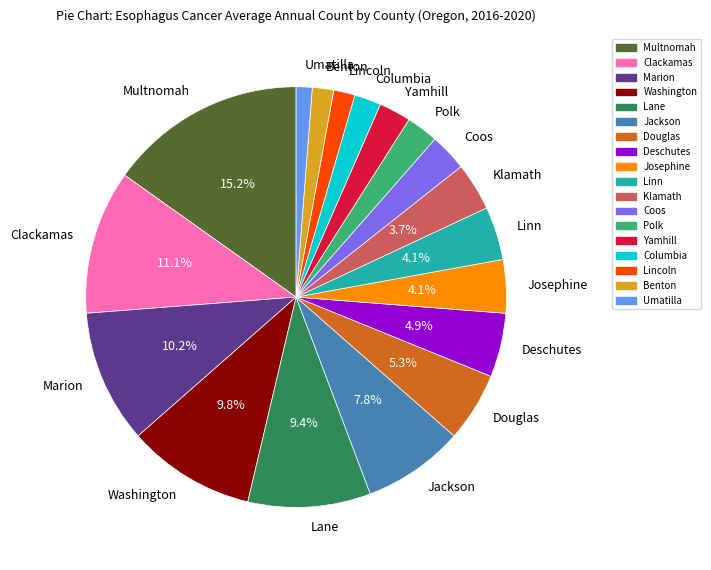

Do Washington and Linn together represent more than half of the pie?

No